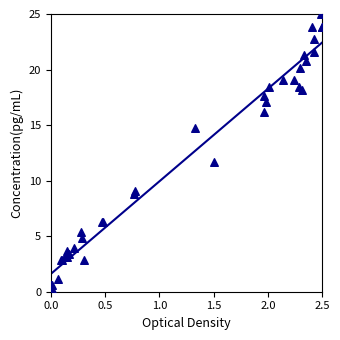

What Y value in the scatter plot is closest to 12?

11.6